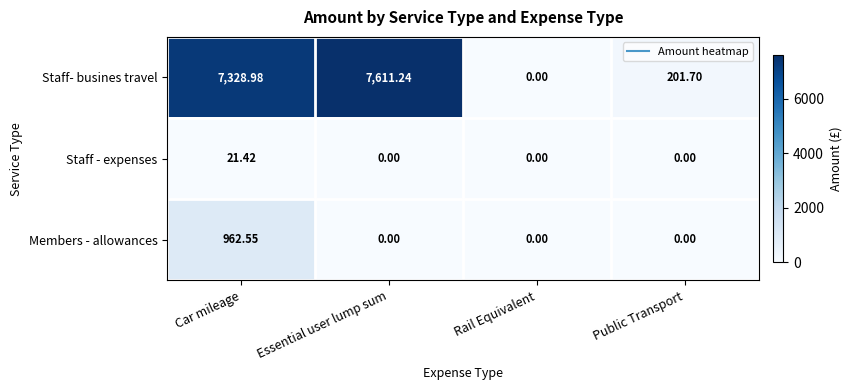

Count the number of categories in the chart.

4